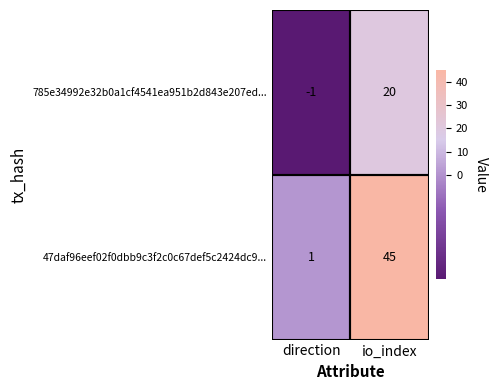

What is the maximum value shown in the chart?

45